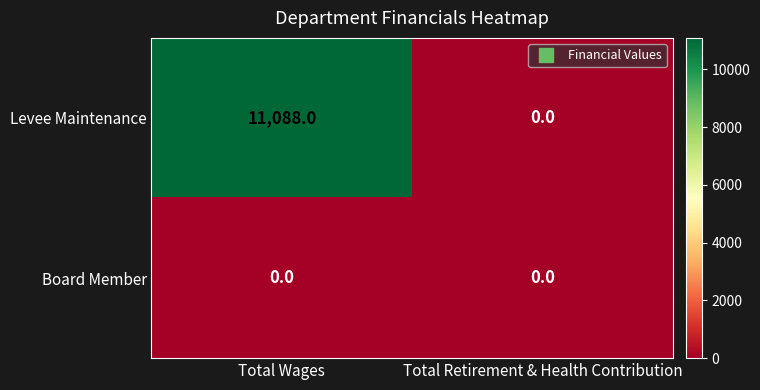

The Board Member series shows 0 at Total Retirement & Health Contribution. True or false?

True